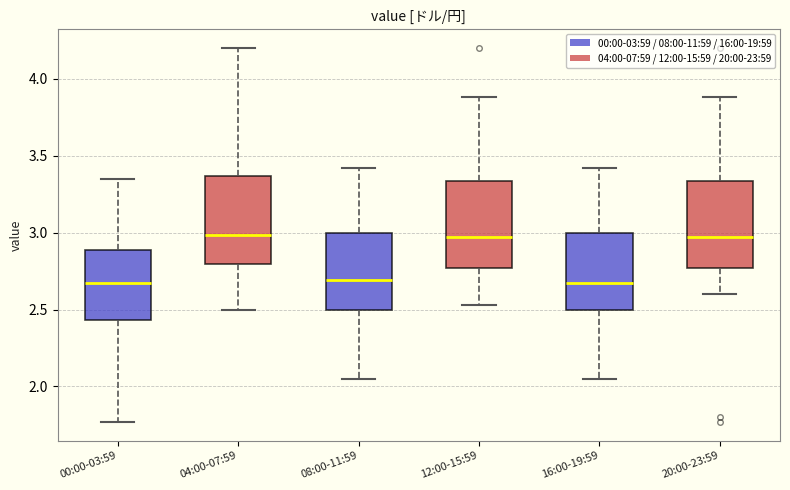

Reading left to right, transcribe this box plot: for each box, give where its median line is, the range the box spans, and where its two whiskers end, as read against the y-axis. The values are not printed on the chart, so give them approximately, as read against the axis.

00:00-03:59: median 2.65, box 2.45 to 2.90, whiskers 1.75 to 3.35
04:00-07:59: median 3.00, box 2.80 to 3.35, whiskers 2.50 to 4.20
08:00-11:59: median 2.70, box 2.50 to 3.00, whiskers 2.05 to 3.40
12:00-15:59: median 2.95, box 2.75 to 3.35, whiskers 2.55 to 3.90
16:00-19:59: median 2.65, box 2.50 to 3.00, whiskers 2.05 to 3.40
20:00-23:59: median 2.95, box 2.75 to 3.35, whiskers 2.60 to 3.90